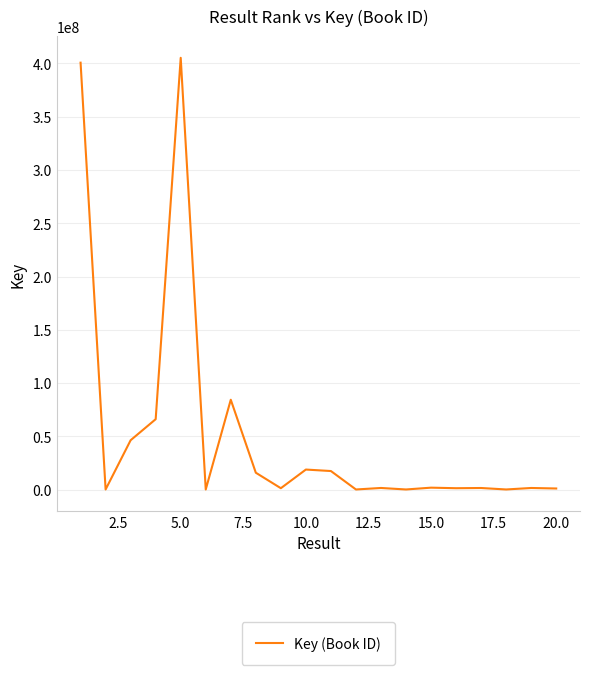

What is the difference between the maximum and minimum values?

405126641